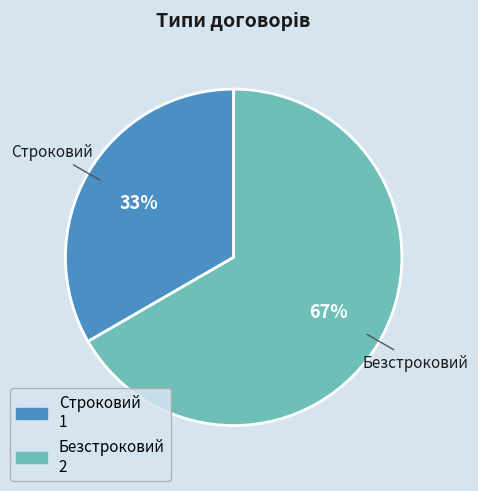

Which slice represents more than half of the pie?

Безстроковий